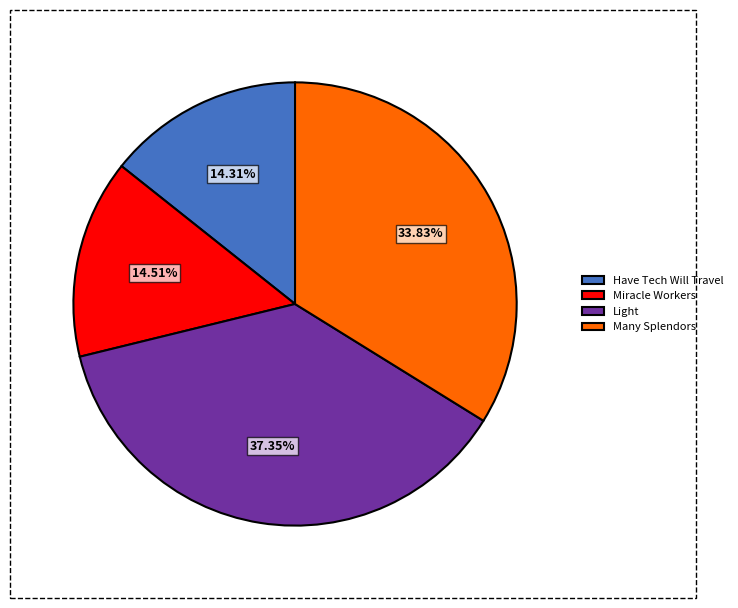

The Light slice represents 50% of the pie. True or false?

False